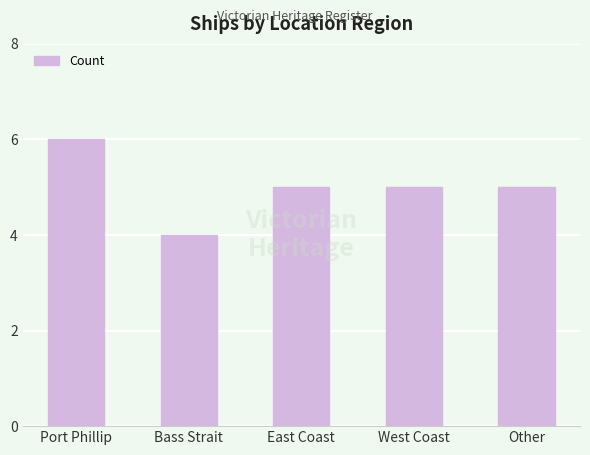

What is the sum of the values at Other and West Coast?

10